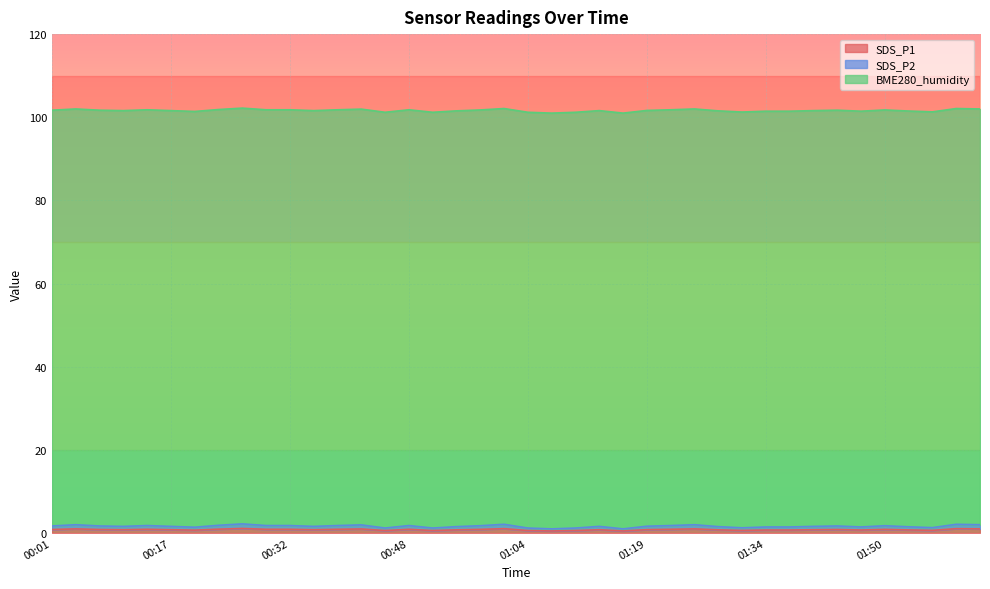

How many interior local valleys does the SDS_P2 series have?

10